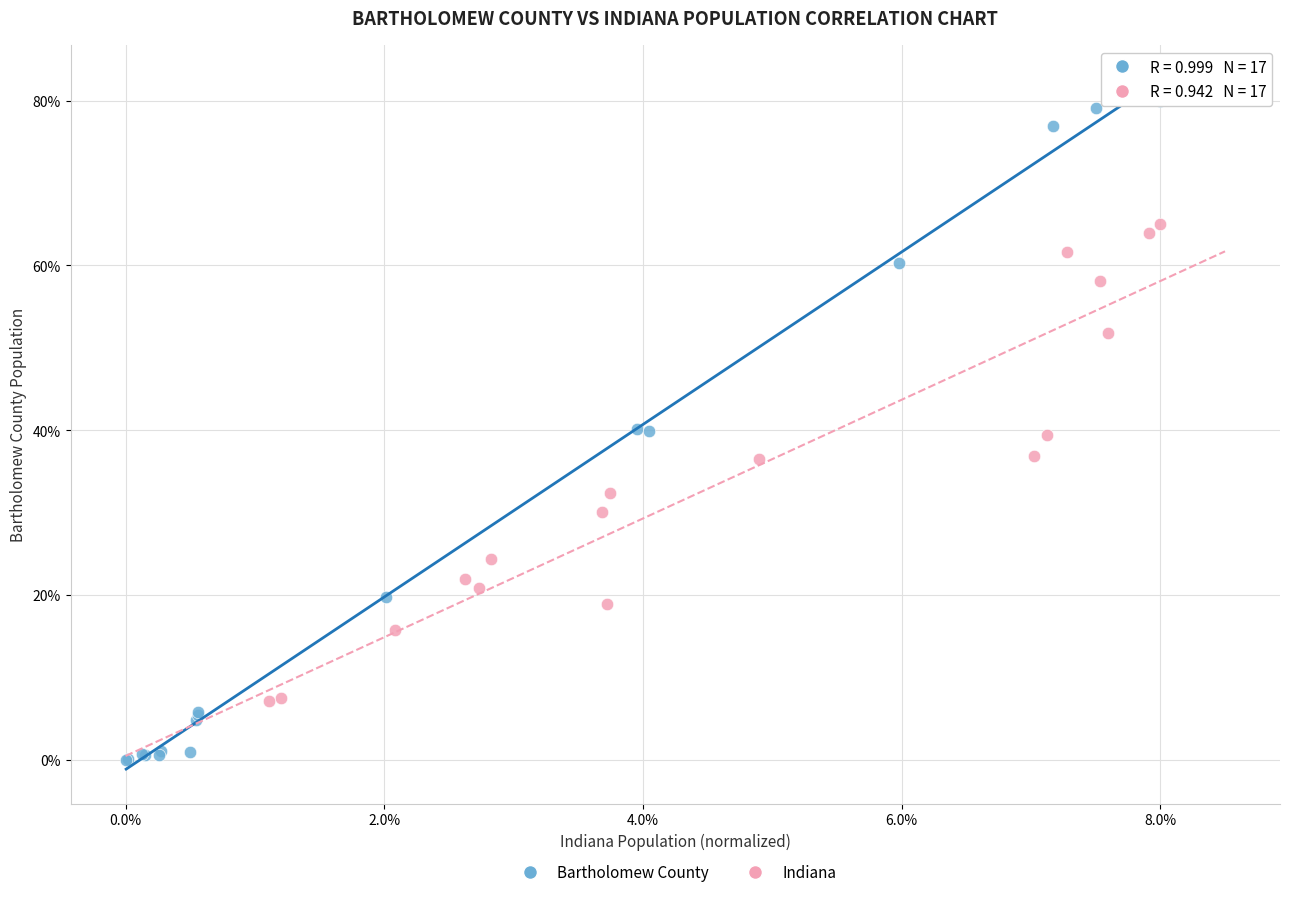

What are all the series names shown in the legend?

Bartholomew County, Indiana